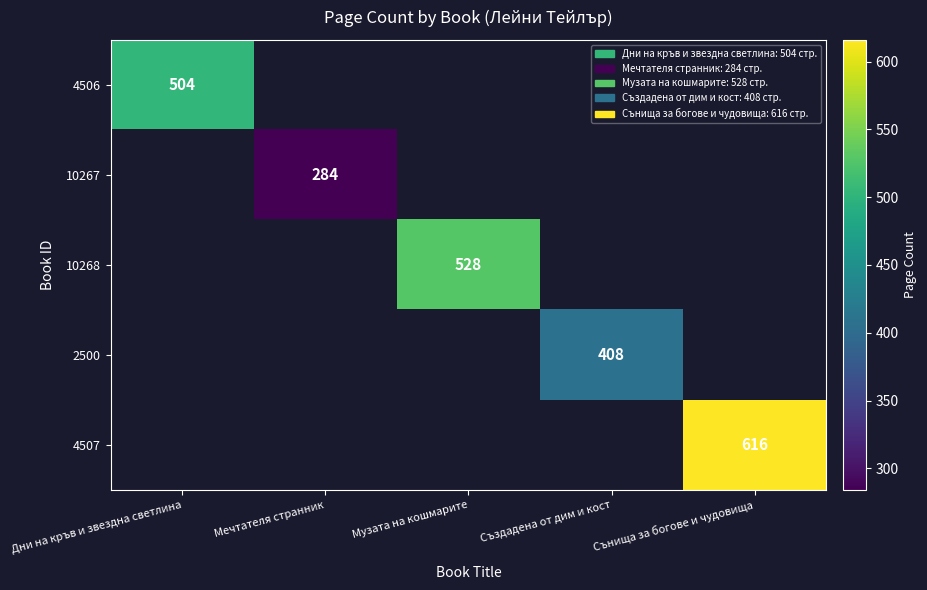

The 4506 series shows 504 at Дни на кръв и звездна светлина. True or false?

True